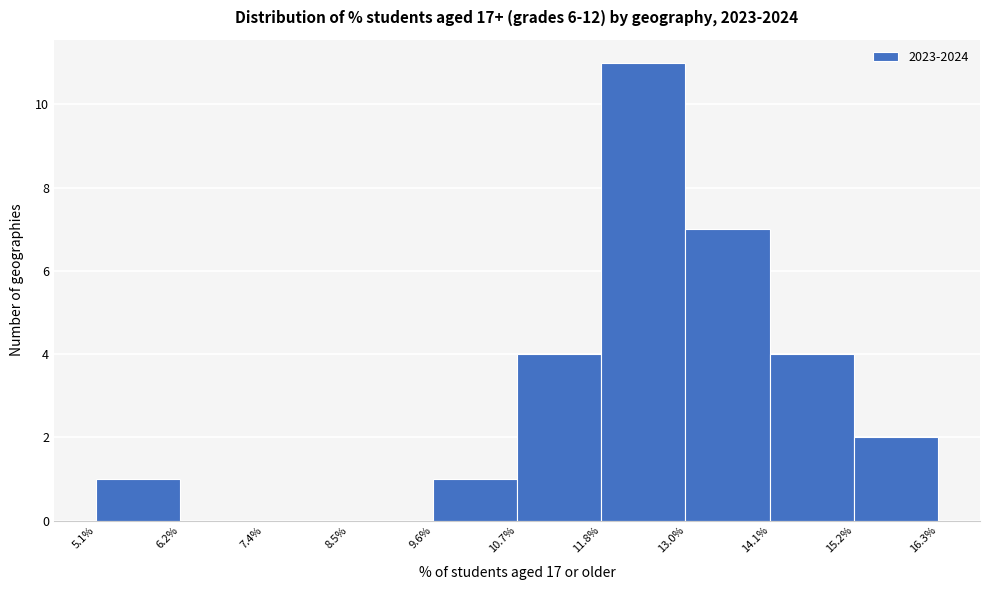

Reading left to right, list every bar in this chart as the range it spans on the x-axis followed by its height. The values are not printed on the chart, so give them approximately, as read against the axis.

5.1% to 6.2%: 1
6.2% to 7.4%: 0
7.4% to 8.5%: 0
8.5% to 9.6%: 0
9.6% to 10.7%: 1
10.7% to 11.8%: 4
11.8% to 13.0%: 11
13.0% to 14.1%: 7
14.1% to 15.2%: 4
15.2% to 16.3%: 2